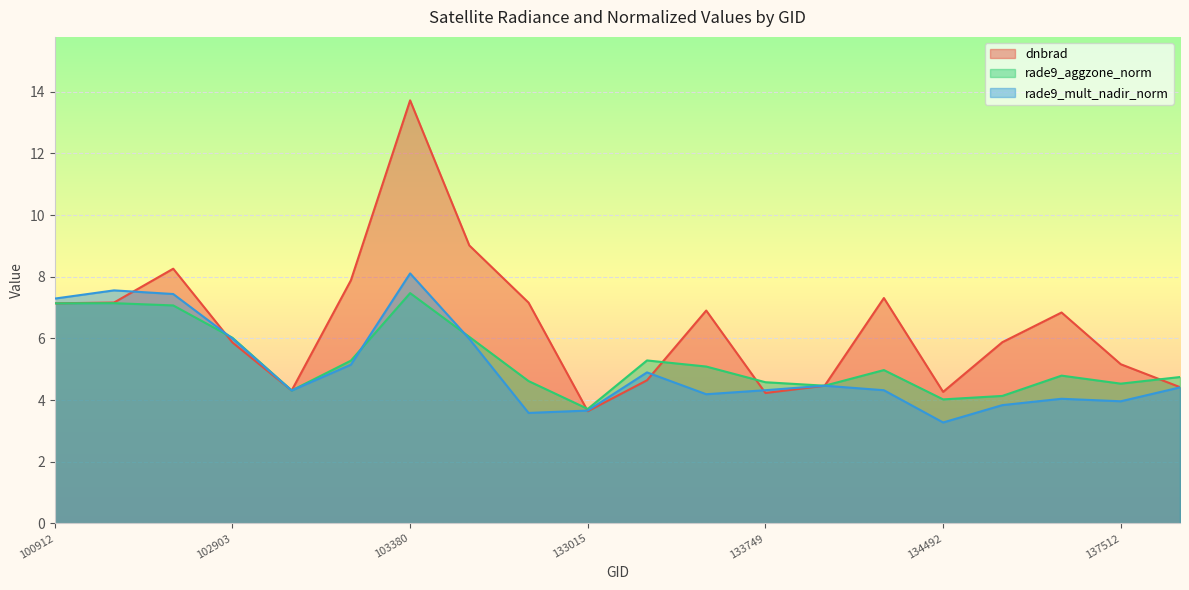

Where is the first local maximum for rade9_mult_nadir_norm?

102535